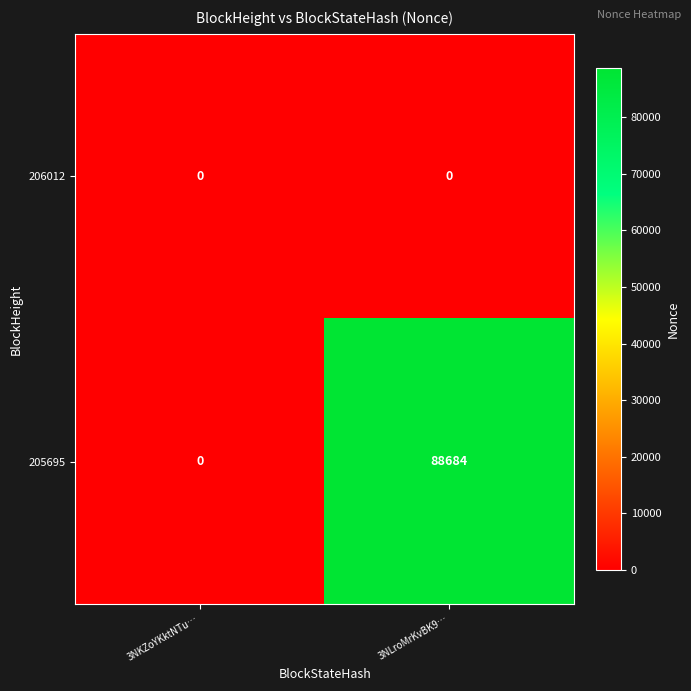

Which series changed the most between 3NKZoYKktNTu… and 3NLroMrKvBK9…?

205695